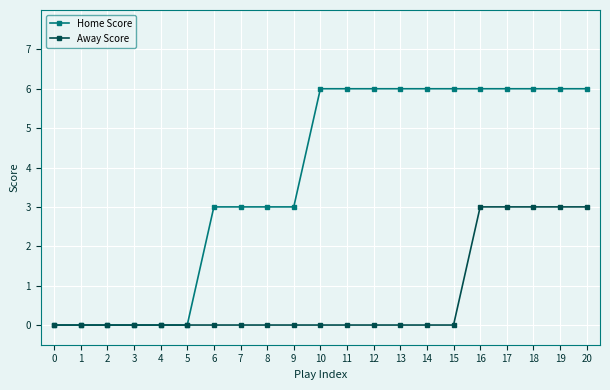

Rank the series by their average value, from lowest to highest.

Away Score, Home Score